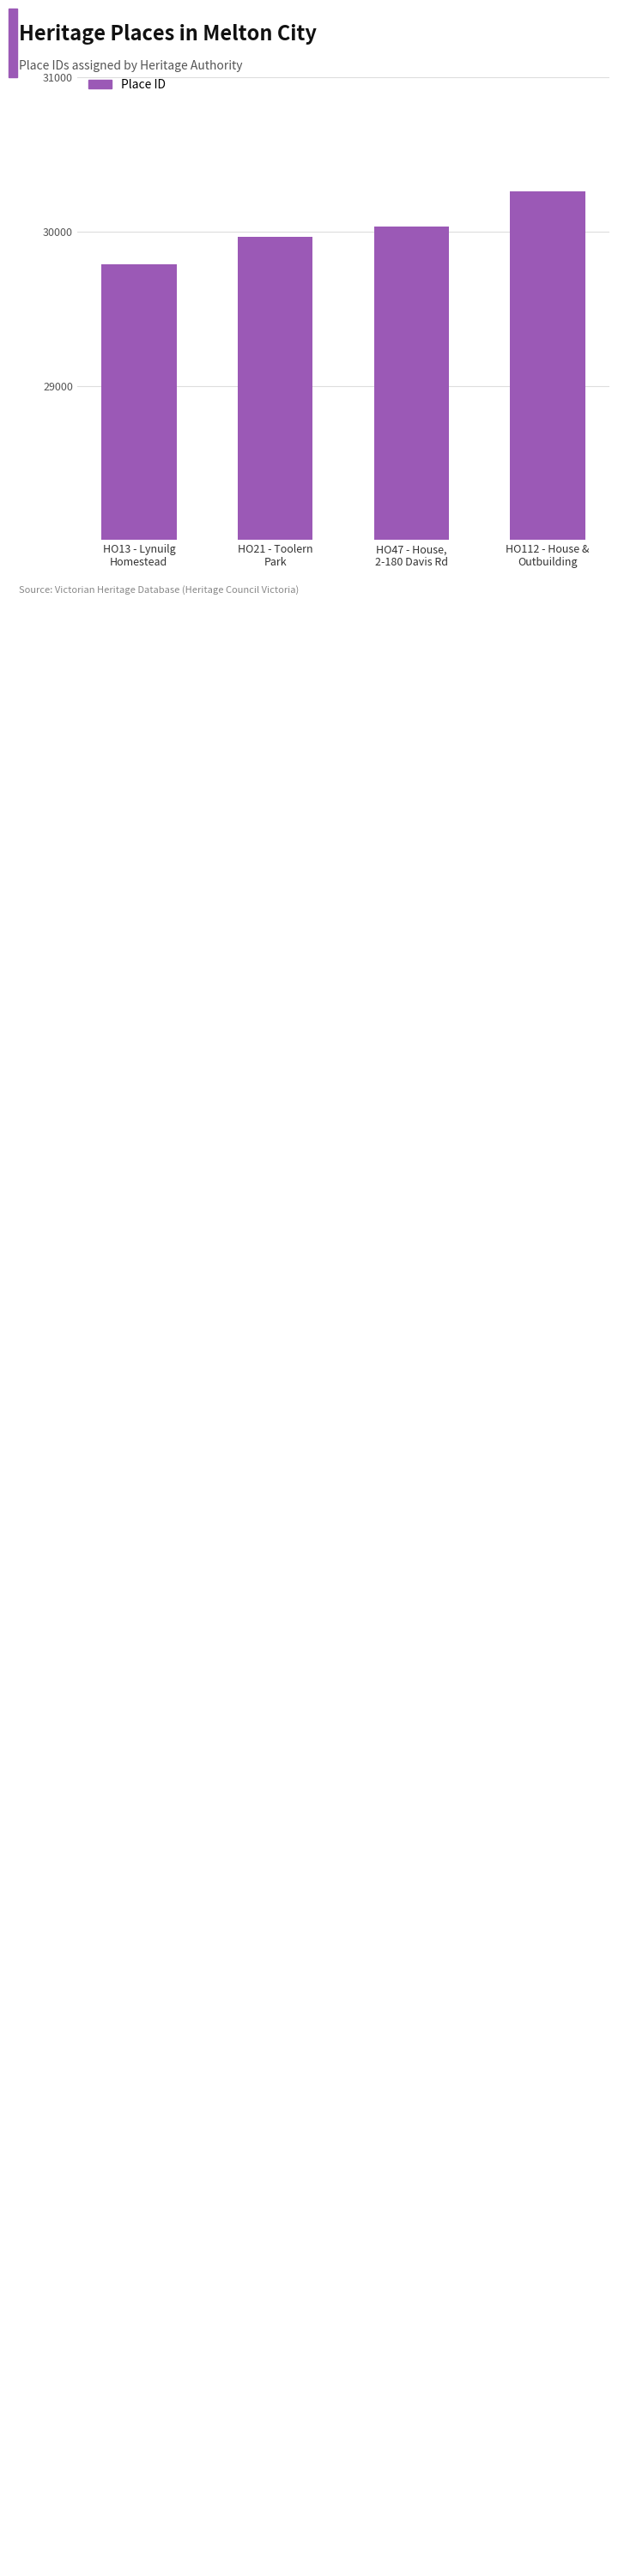

Reading right to left, what are all the values shown in this chart?

30262	30034	29968	29788